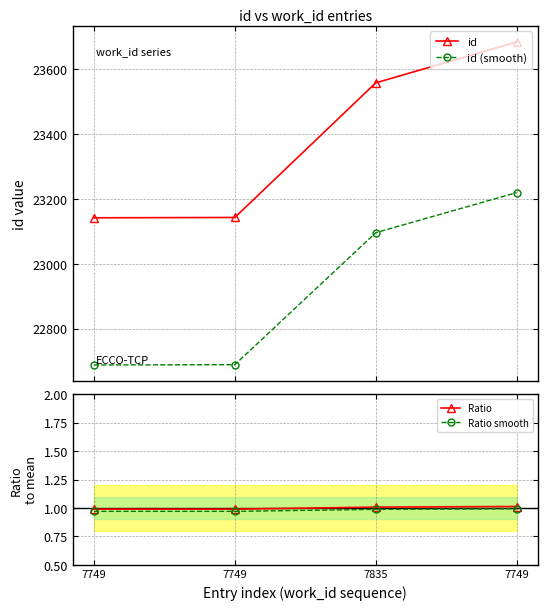

The id (smooth) series shows 34921.1 at 7835. True or false?

False